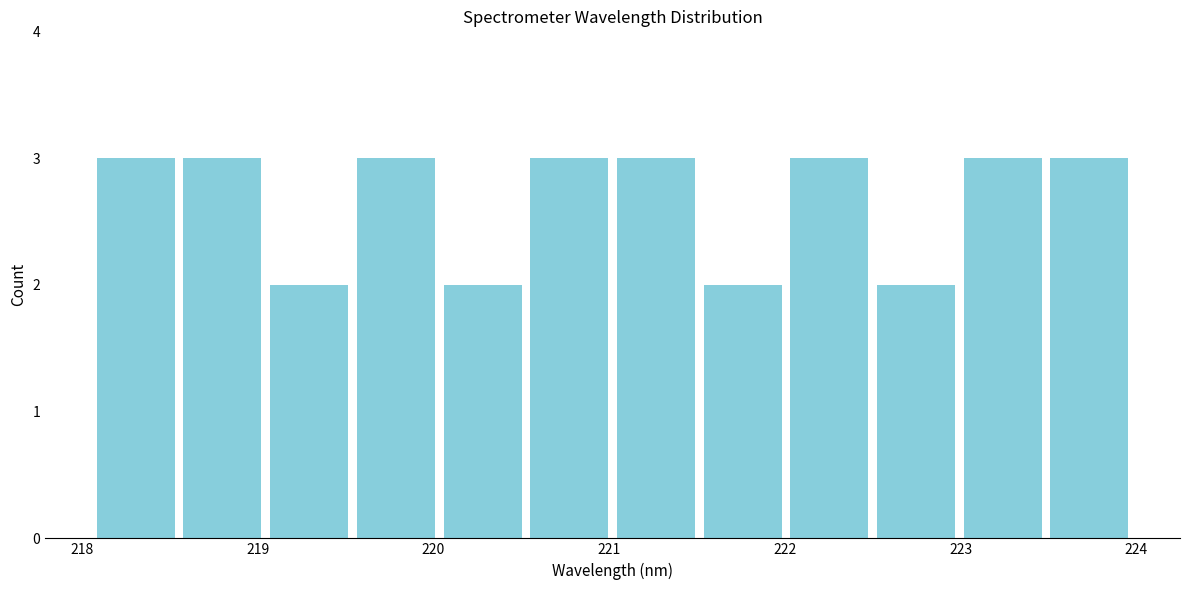

How tall is the bar that spans 220.0 to 220.5 on the x-axis? Neither the bar edges nor the heights are printed on the chart, so give them approximately, as read against the axes.

2